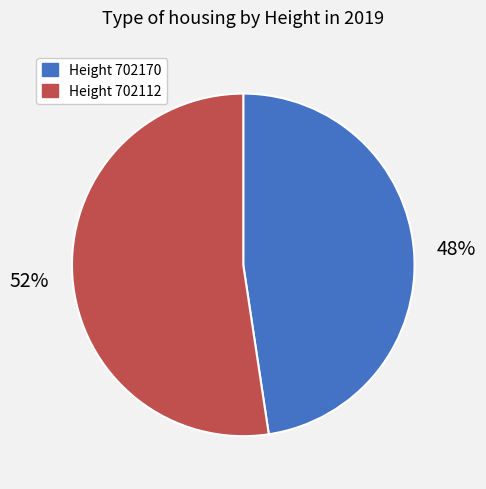

Does any single category account for the majority?

Yes